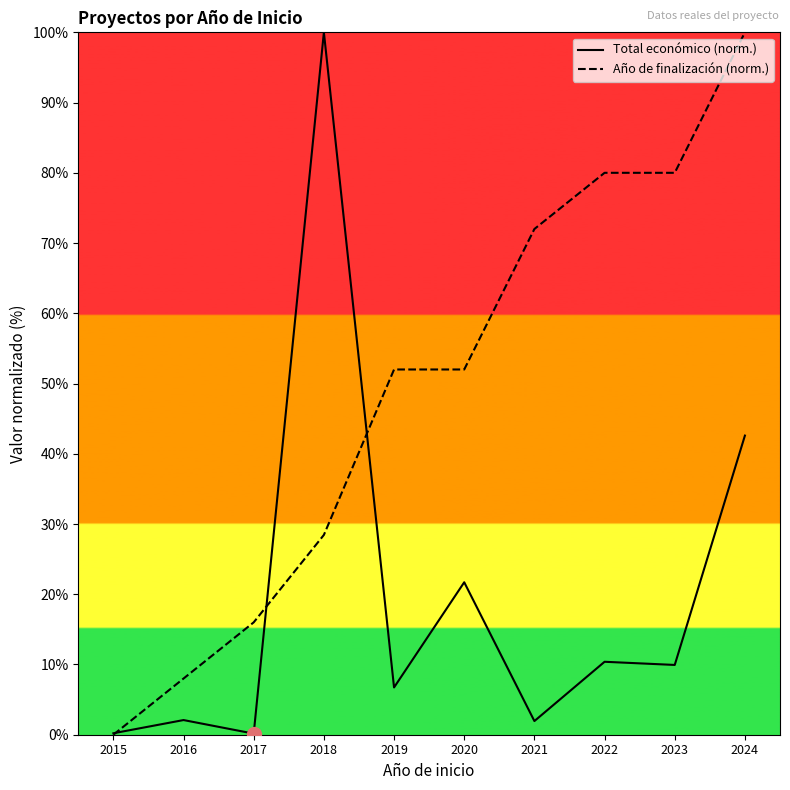

Is the value of Total económico (norm.) at 2018 greater than the value of Año de finalización (norm.) at 2017?

Yes